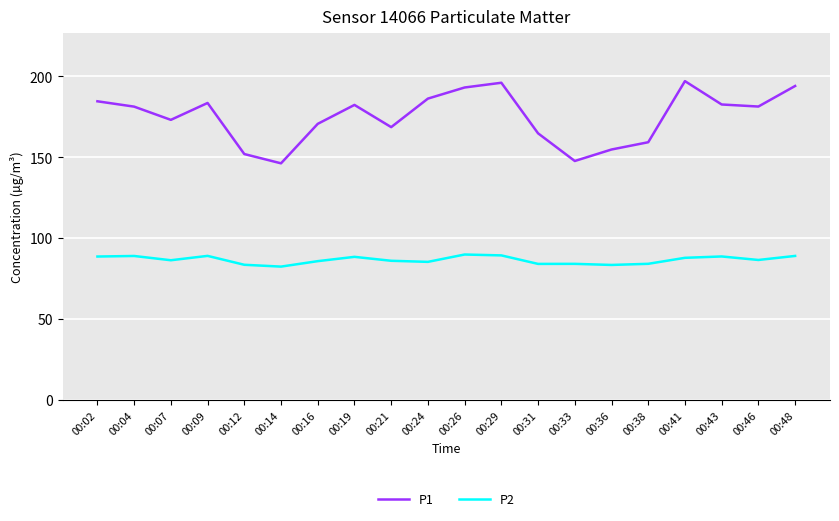

True or false: P1 has a value of 55.2 at 00:16.

False